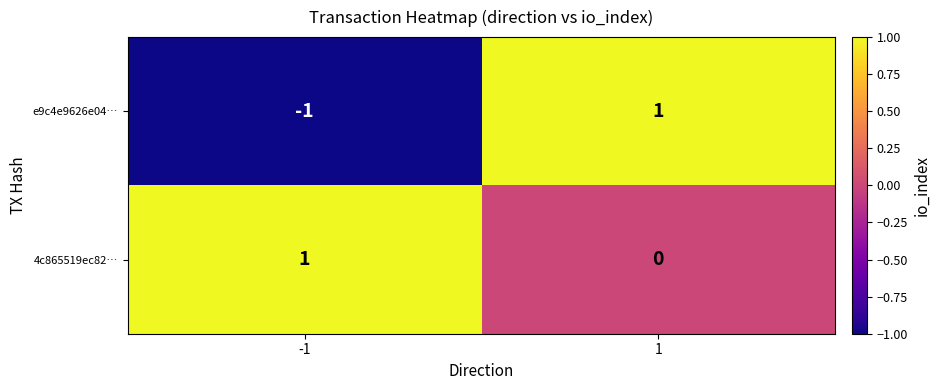

The 4c865519ec82… series shows 2 at -1. True or false?

False